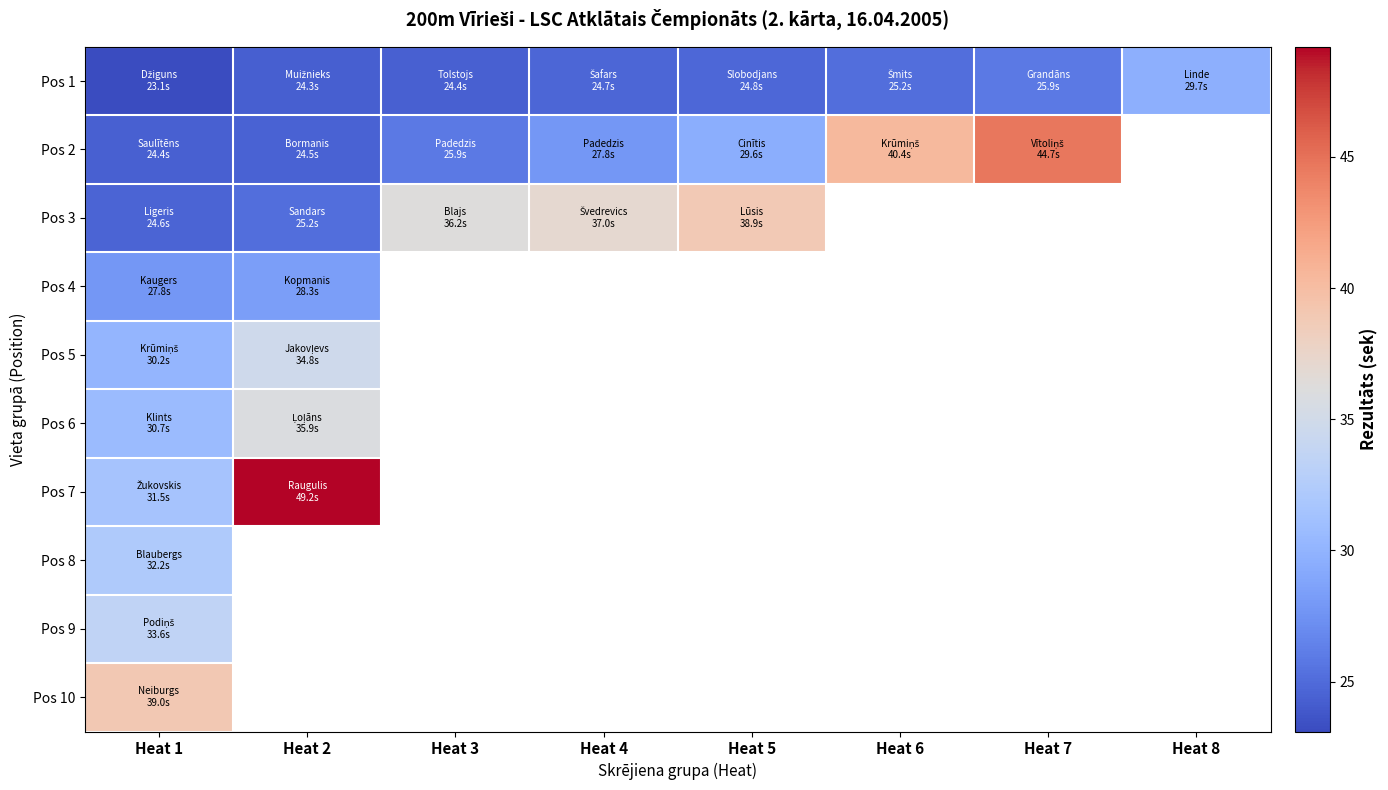

Where is Pos 10 nearest to the value 39?

Heat 1